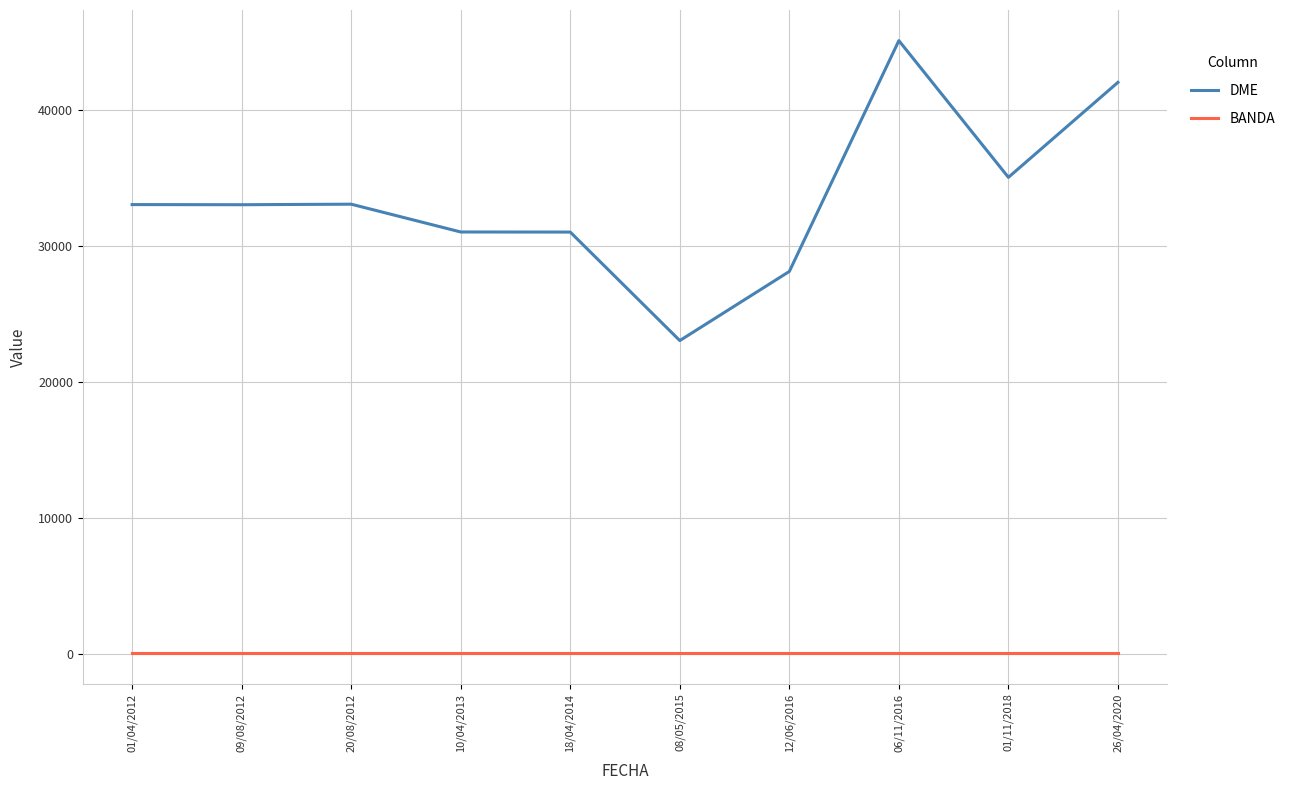

At which category does the chart reach its peak across all series?

06/11/2016